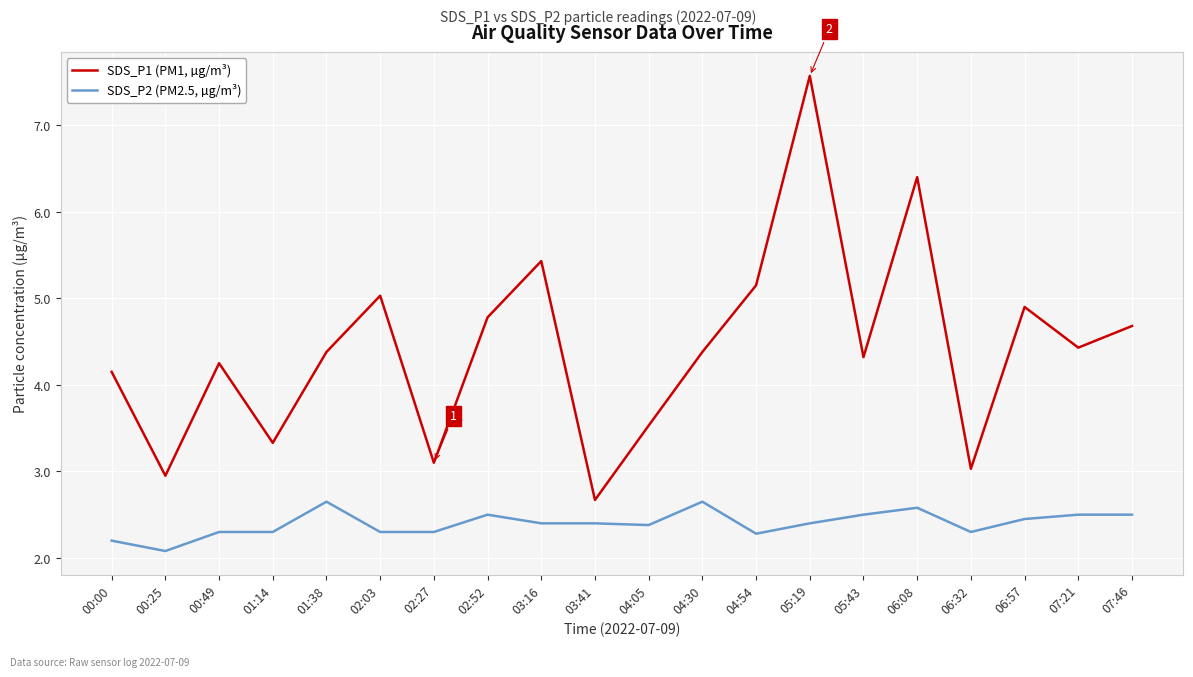

True or false: SDS_P1 (PM1, µg/m³) has a value of 3.0 at 00:25.

True